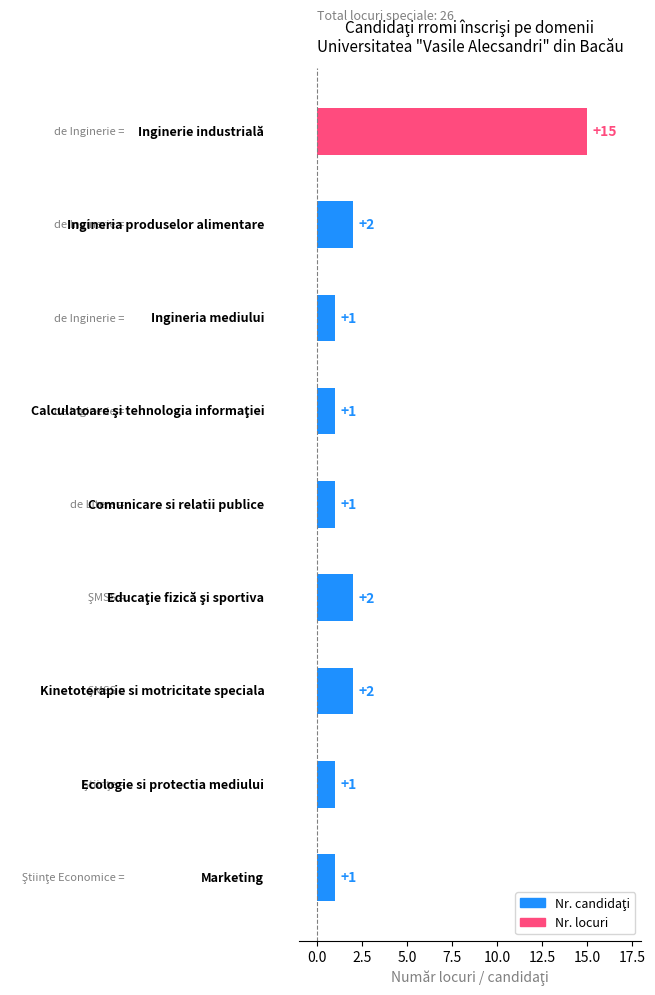

What is the maximum value shown in the chart?

15